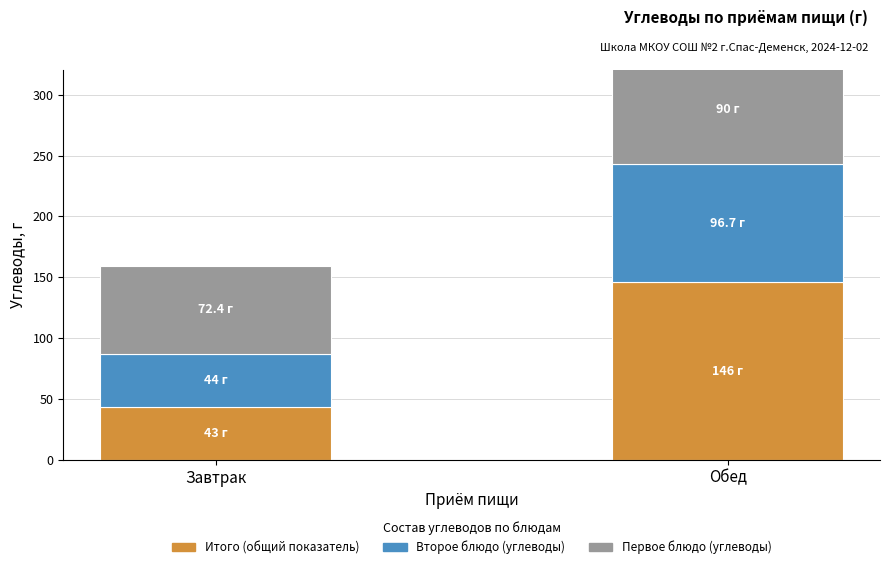

Where is Первое блюдо (углеводы) nearest to the value 81?

Завтрак